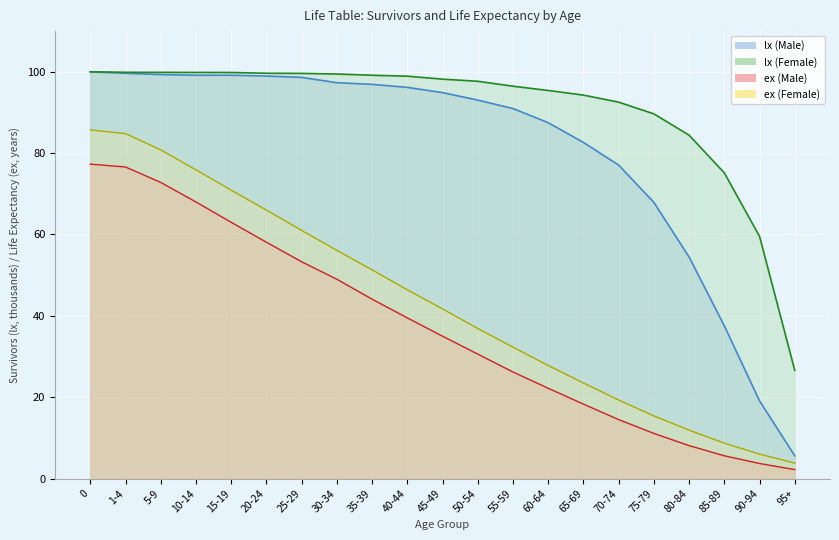

What is the total value across all series at 75-79?

184.0